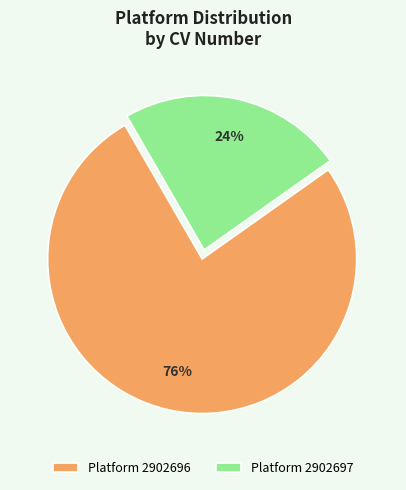

Rank the categories by value from highest to lowest.

Platform 2902696, Platform 2902697